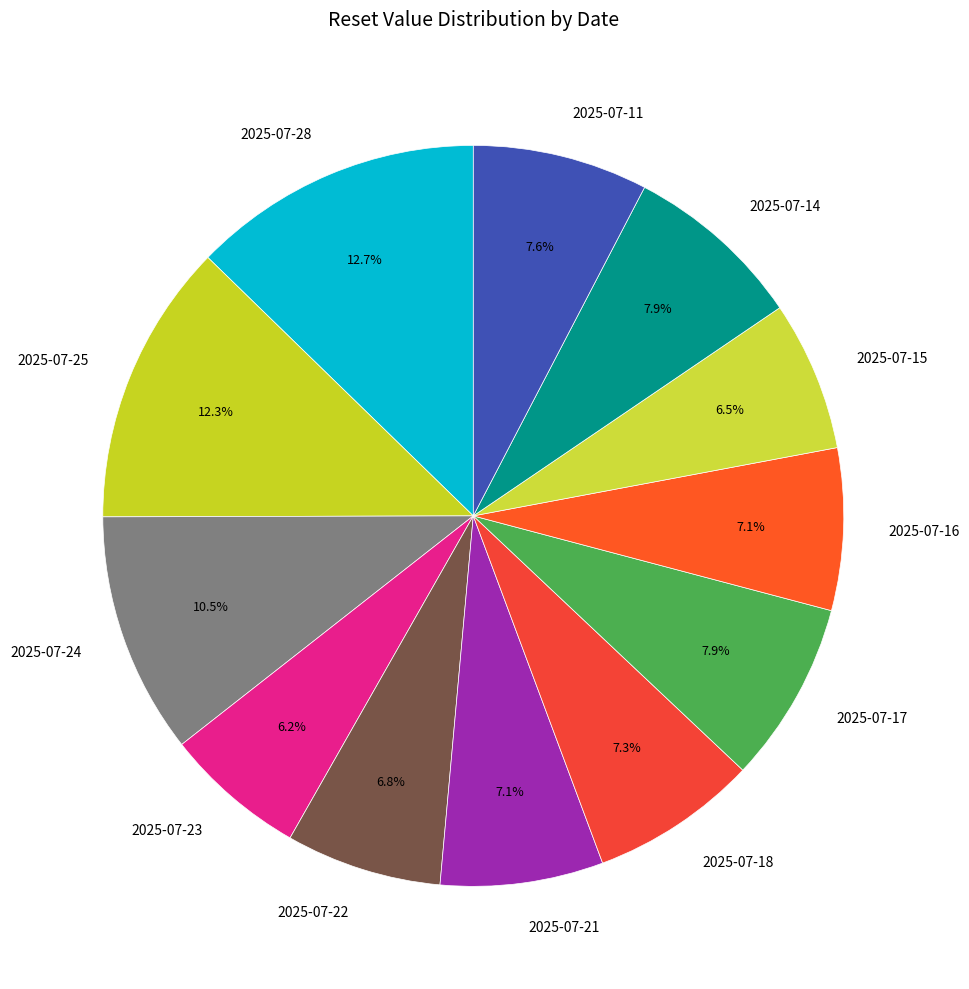

Count the number of slices in the pie.

12